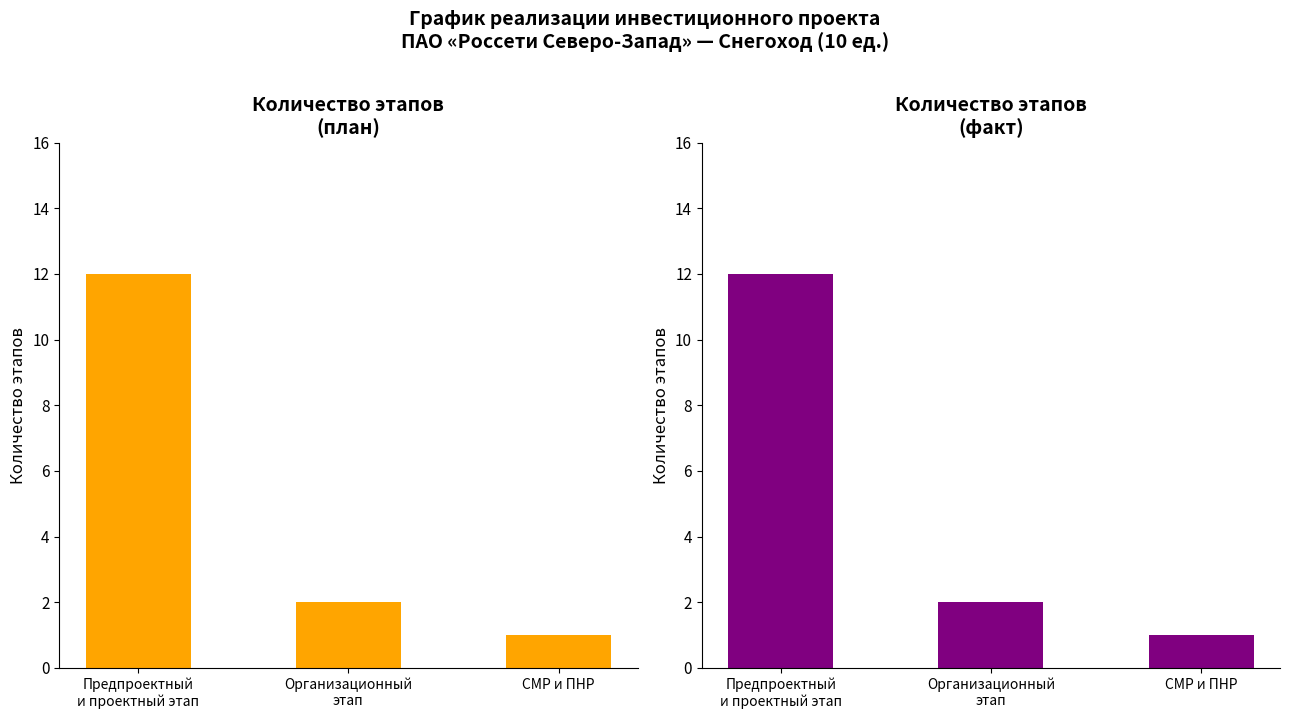

Which series changed the most between Предпроектный
и проектный этап and СМР и ПНР?

Процент исполнения (план)